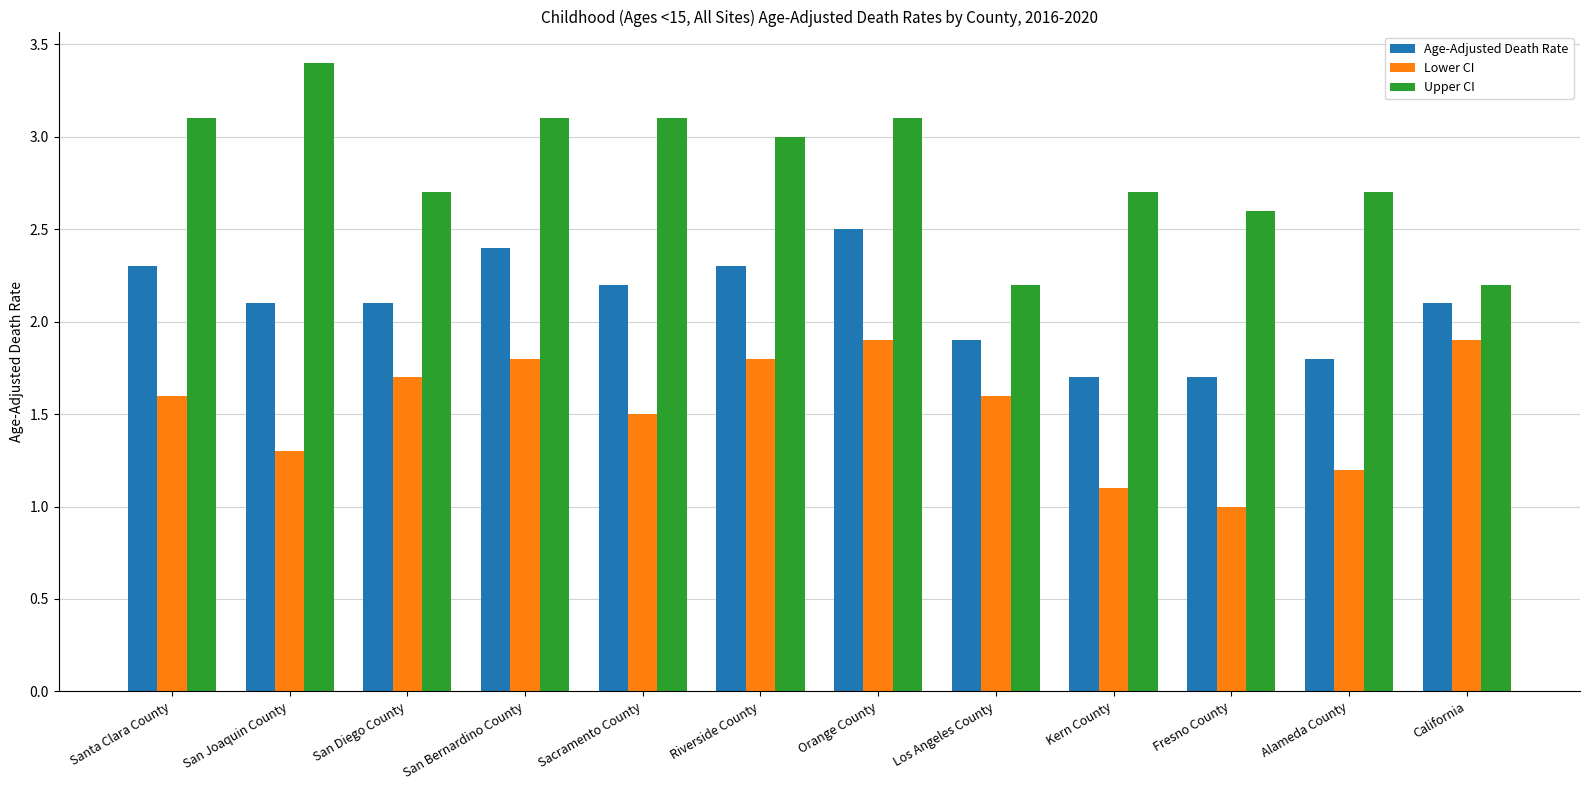

What is the label of the 3rd bar from the right?

Fresno County